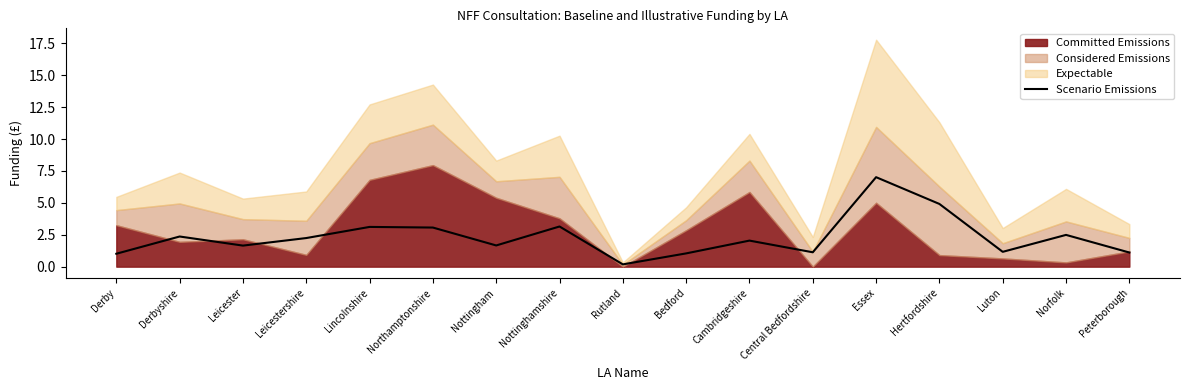

Between Northamptonshire and Norfolk, which is larger?

Northamptonshire